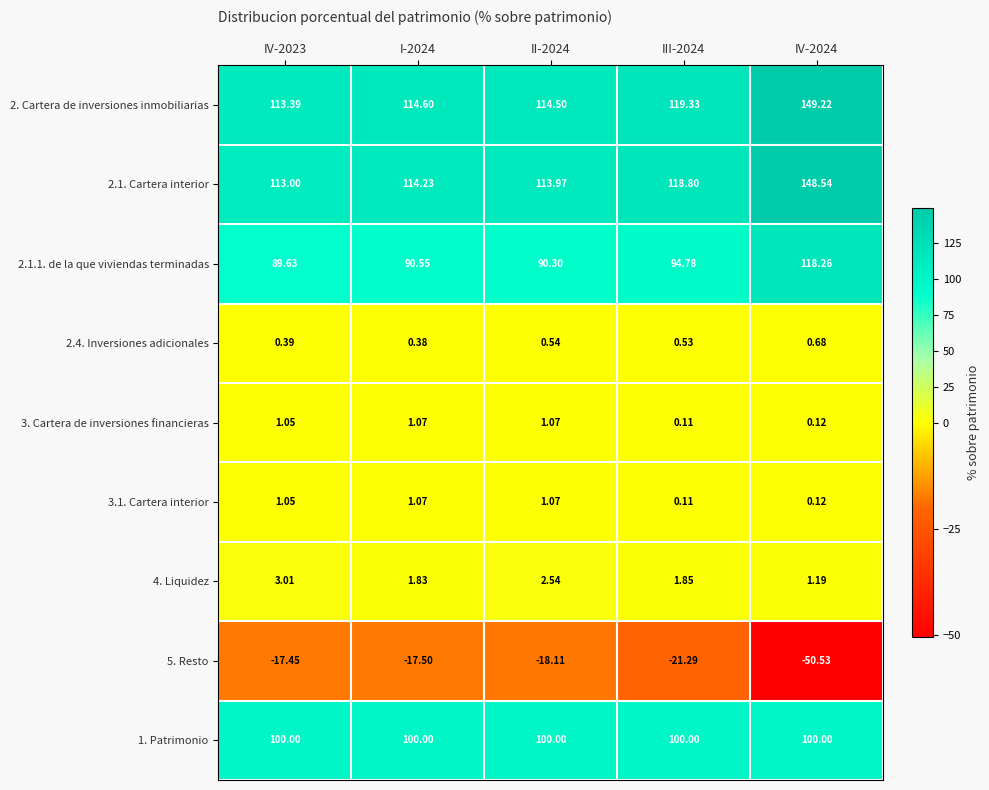

Is the value of 2.1. Cartera interior at I-2024 greater than the value of 3.1. Cartera interior at IV-2024?

Yes